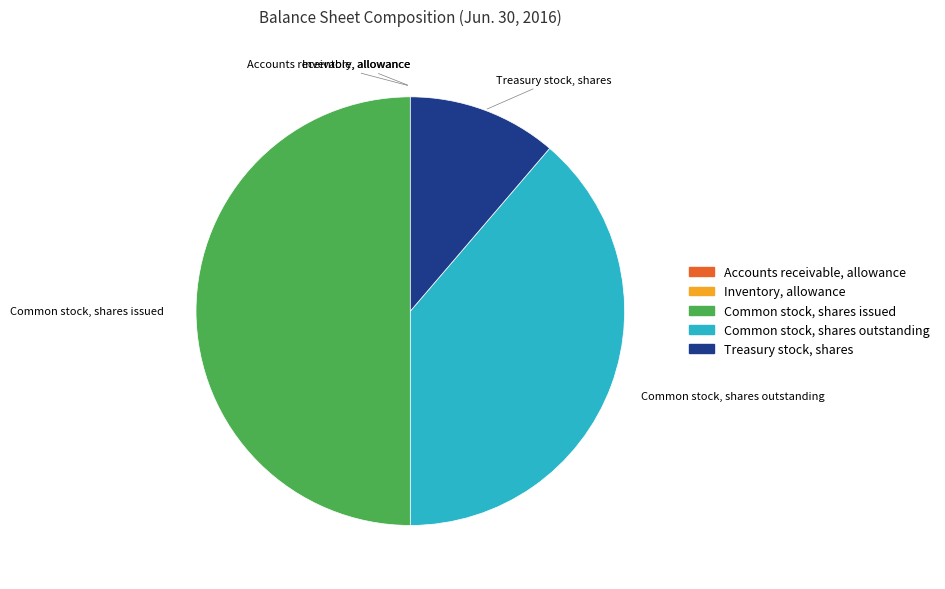

True or false: Common stock, shares issued accounts for 50% of the total.

True